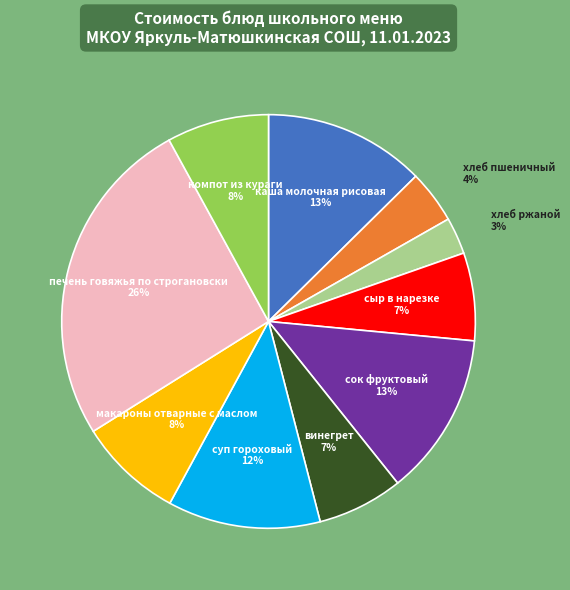

What is the largest slice in the pie chart?

печень говяжья по строгановски